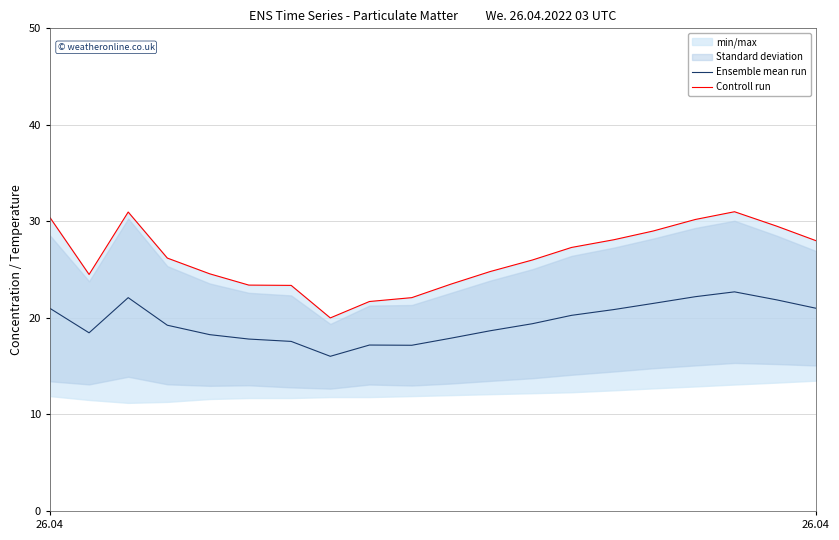

True or false: Ensemble mean run has a value of 29.6 at 5.

False